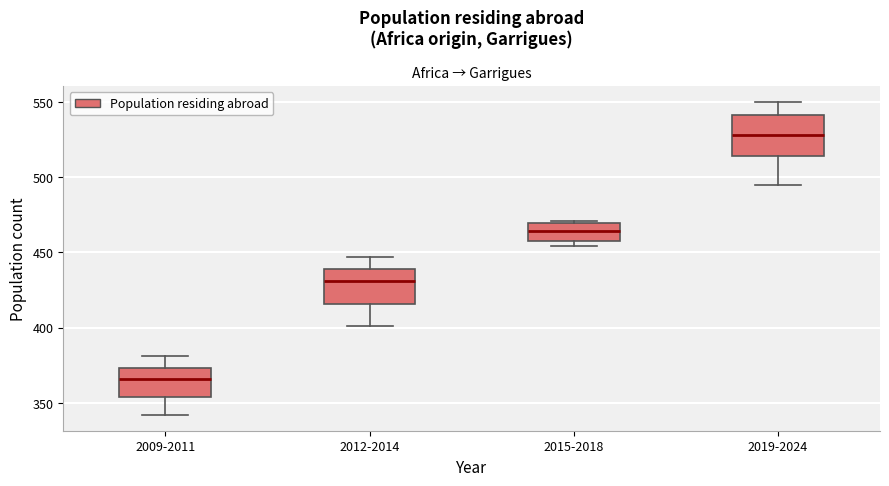

Reading left to right, read every box against the y-axis: the position of its median line, the range the box covers, and the ends of its whiskers. The values are not printed on the chart, so give them approximately, as read against the axis.

2009-2011: median 365, box 355 to 375, whiskers 340 to 380
2012-2014: median 430, box 415 to 440, whiskers 400 to 445
2015-2018: median 465, box 460 to 470, whiskers 455 to 470
2019-2024: median 530, box 515 to 540, whiskers 495 to 550